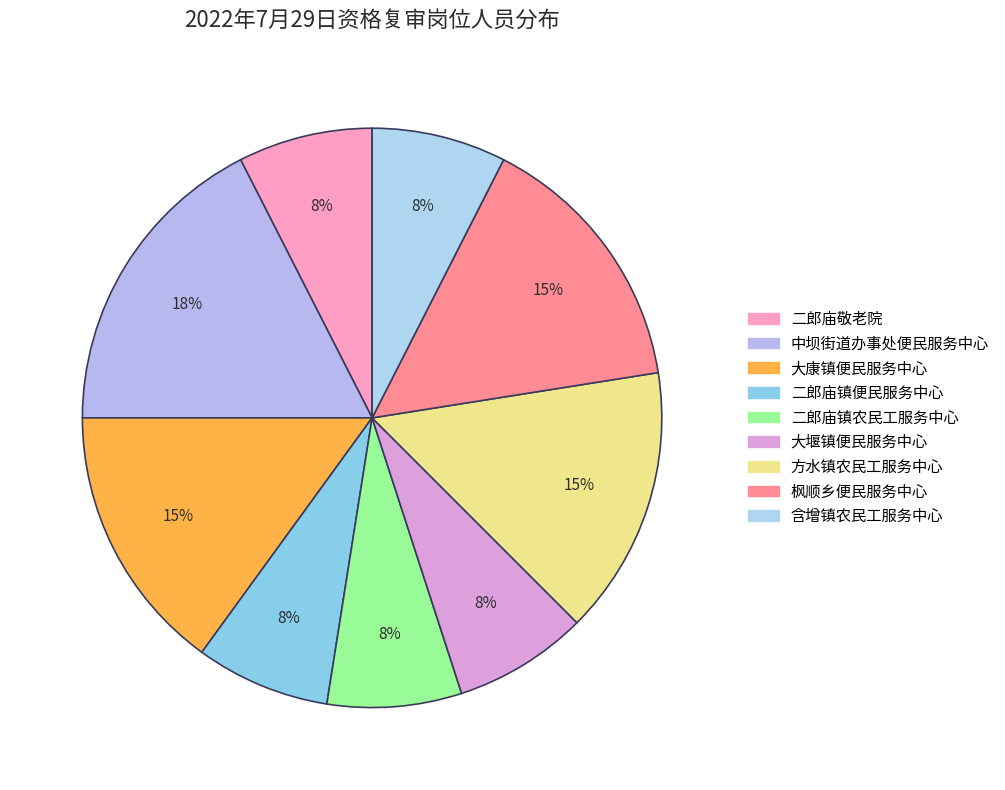

Count the number of slices in the pie.

9